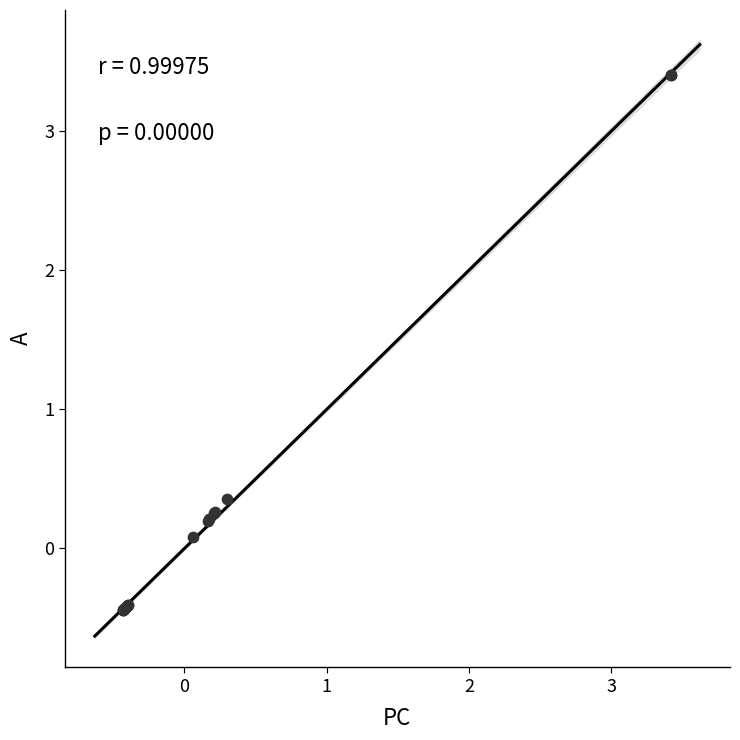

What Y value in the scatter plot is closest to 1?

0.4